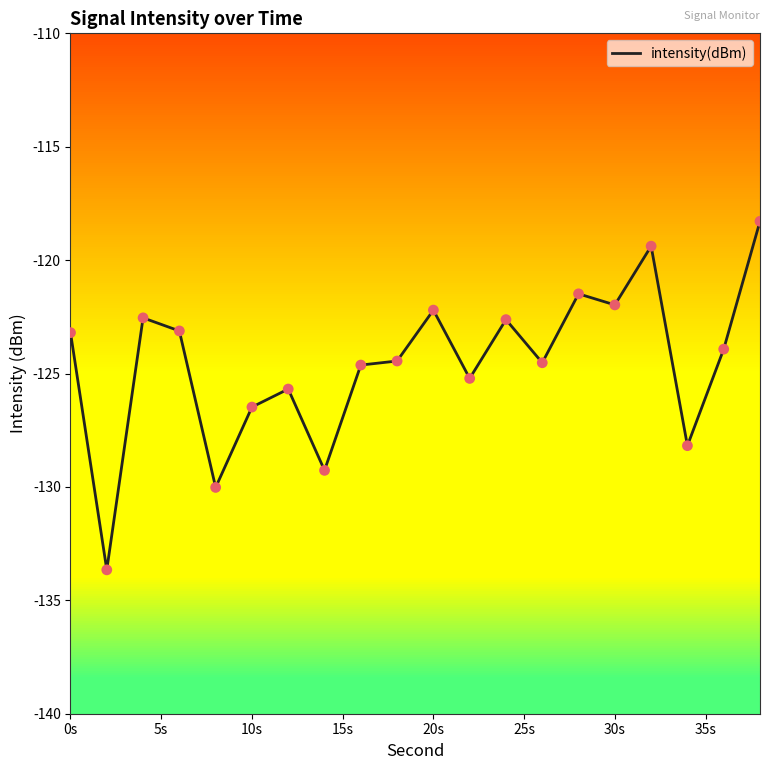

What is the maximum value shown in the chart?

-118.3